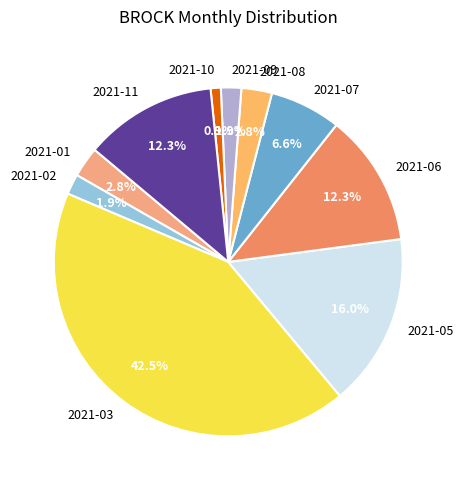

How many slices are in this pie chart?

10